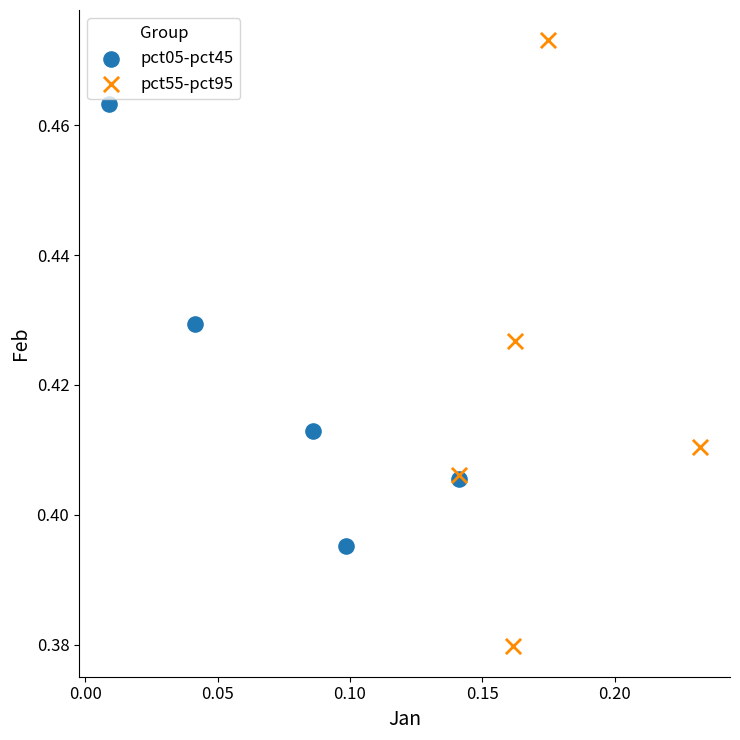

Which series has the largest Y range (max minus min)?

pct55-pct95